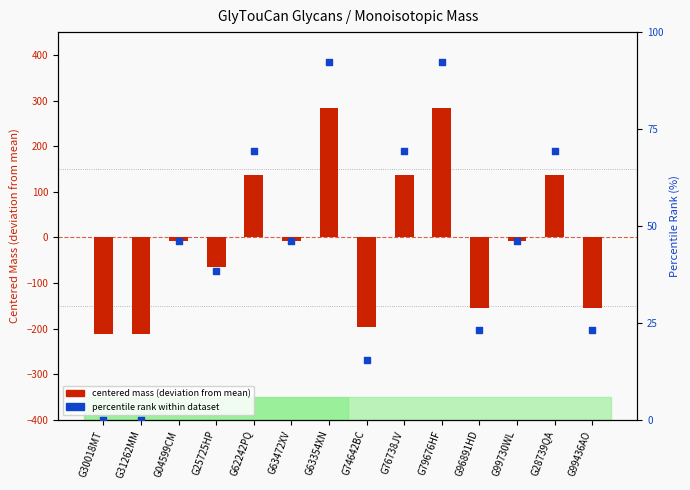

At how many categories does at least one series exceed -99?

14